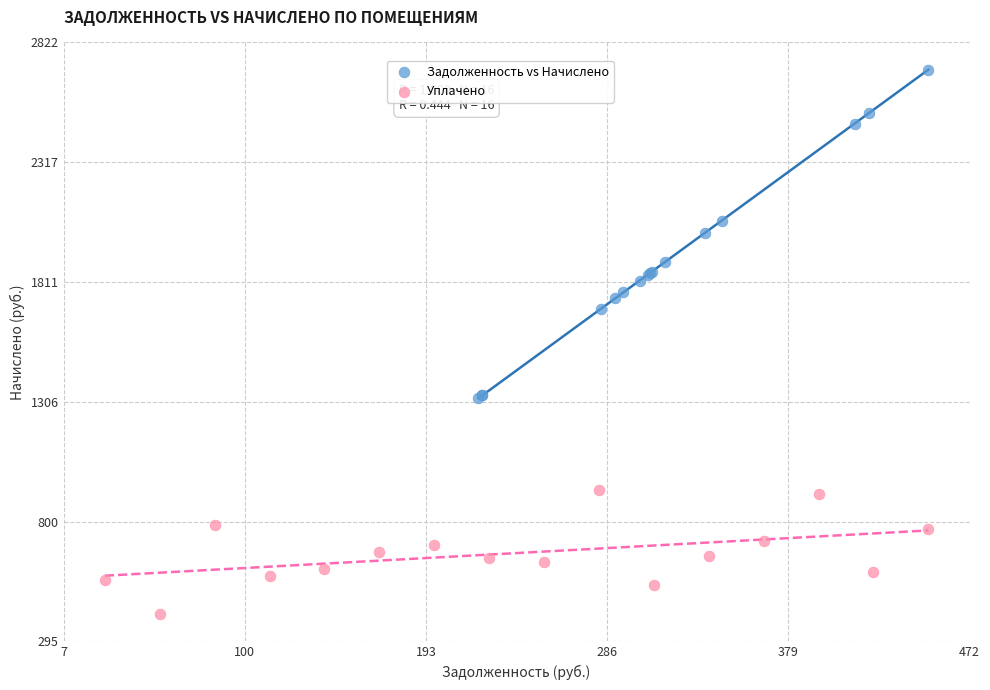

Which series contains the lowest Y value?

Уплачено